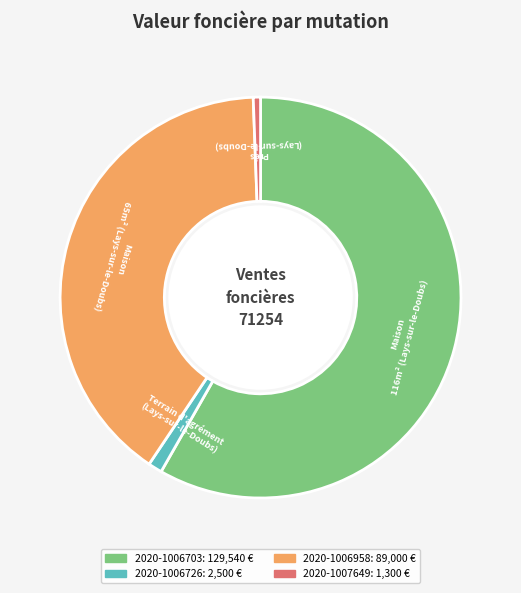

Is the sum of 2020-1006958 and 2020-1007649 greater than half?

No